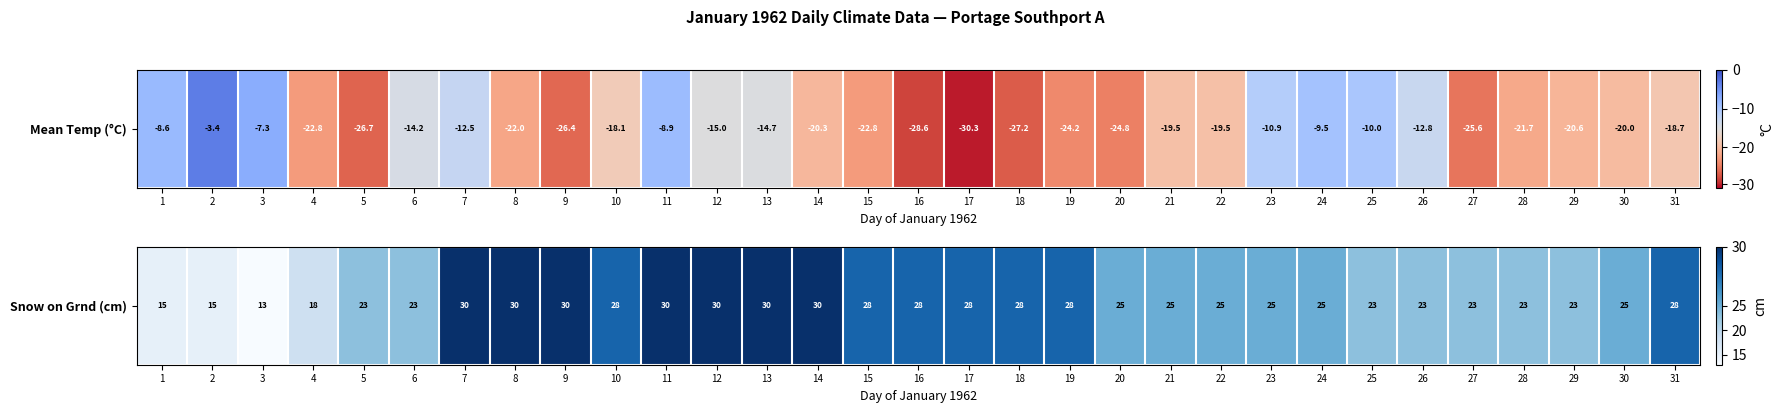

Count the number of categories in the chart.

31